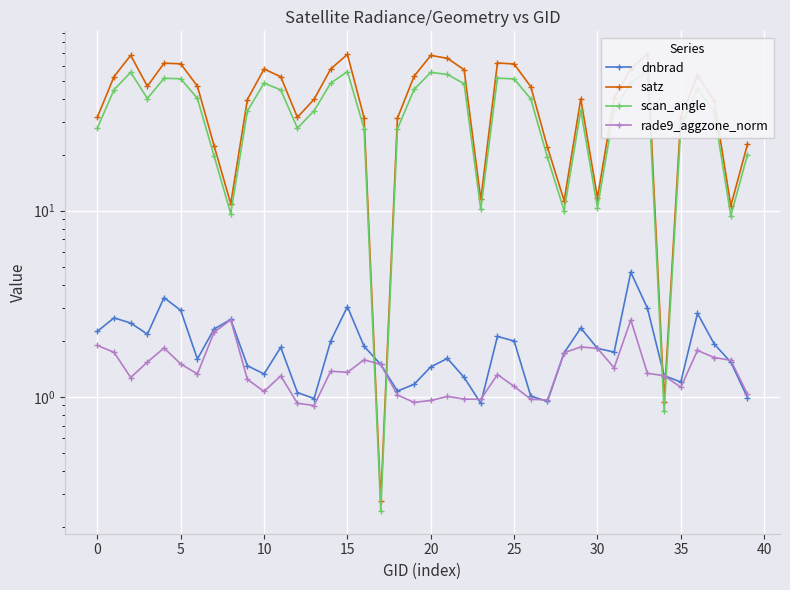

How many values in the rade9_aggzone_norm series exceed 1?

32